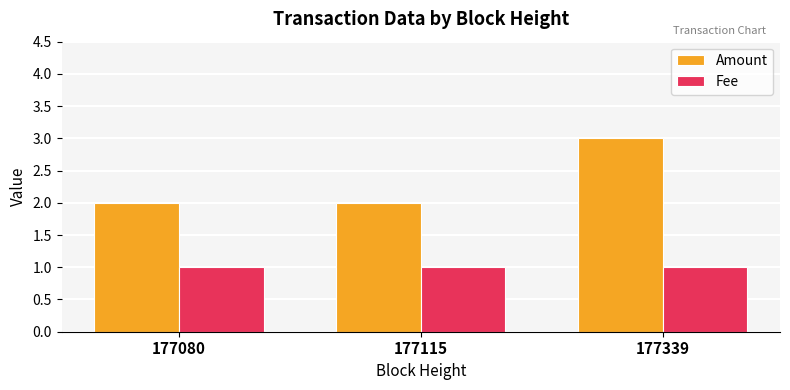

Rank the series at 177115 from highest to lowest value.

Amount, Fee